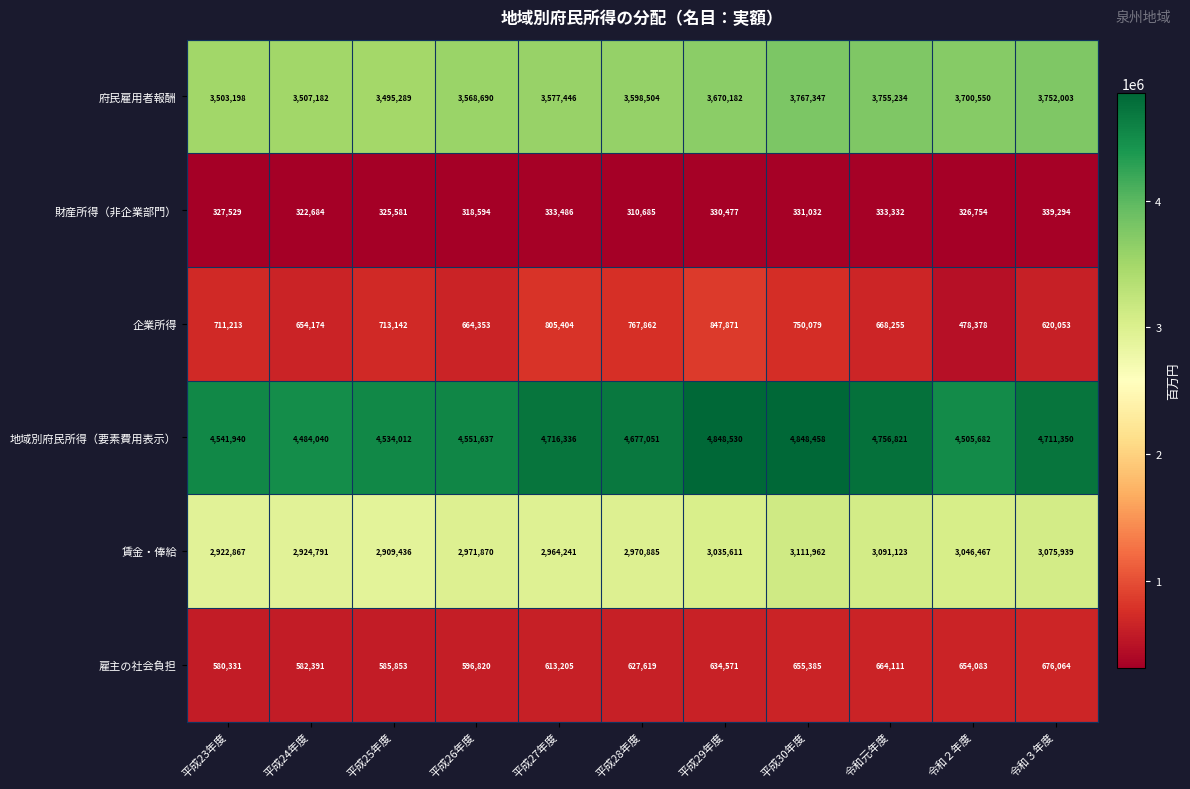

Is the value of 地域別府民所得（要素費用表示） at 令和２年度 greater than the value of 企業所得 at 平成25年度?

Yes